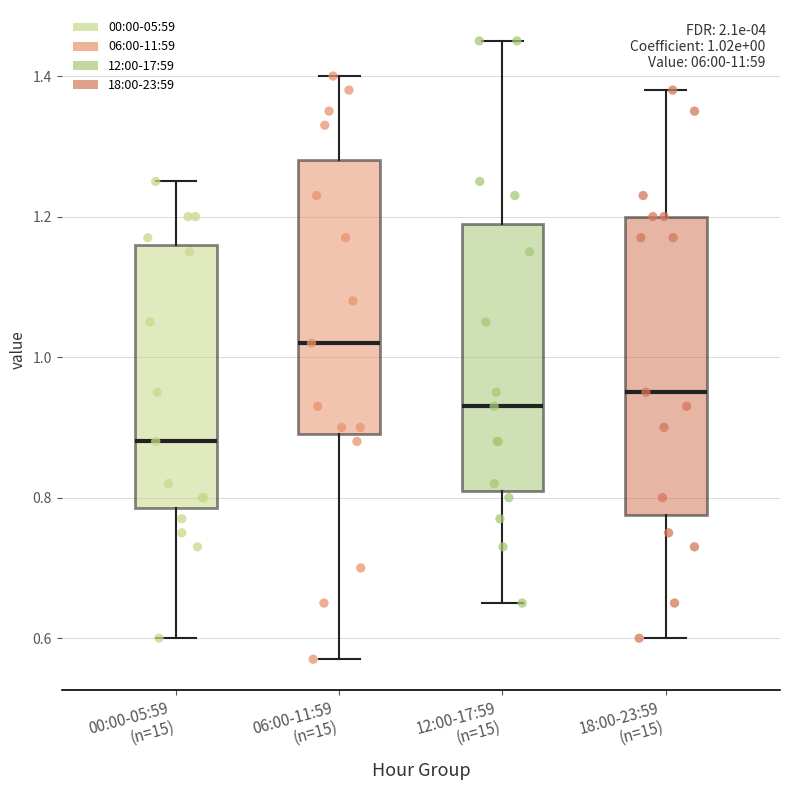

Which box has the lowest median line?

00:00-05:59 (n=15)